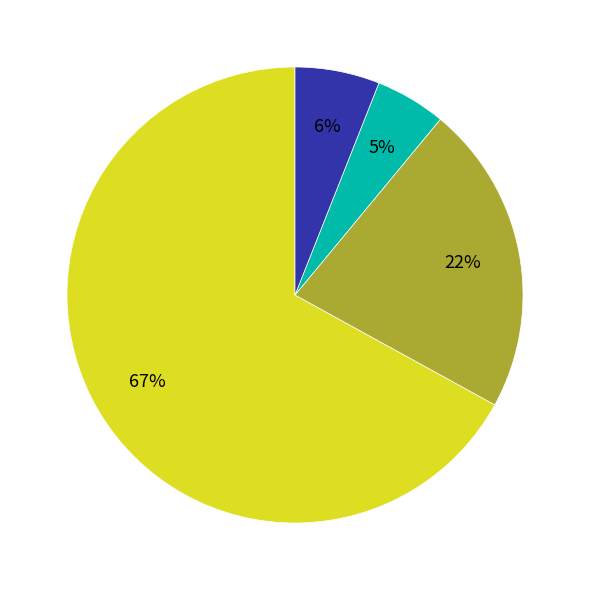

Is there a majority slice in this chart?

Yes